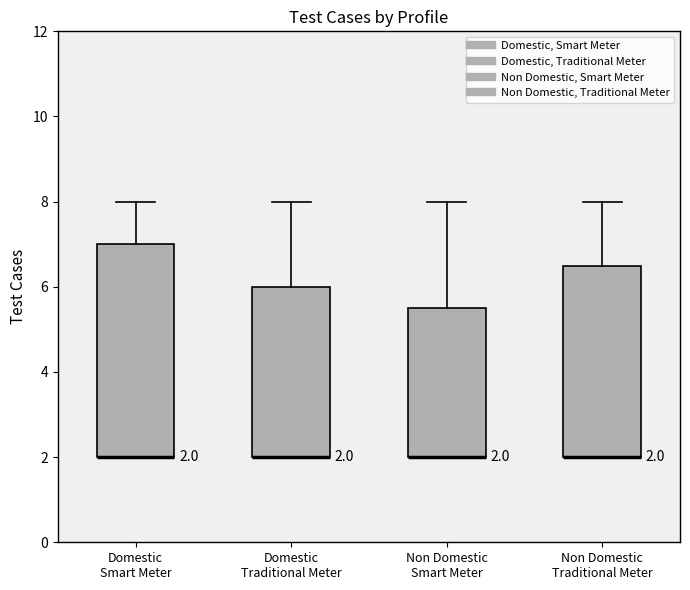

Comparing the boxes themselves (not the whiskers), which one is the tallest?

Domestic Smart Meter